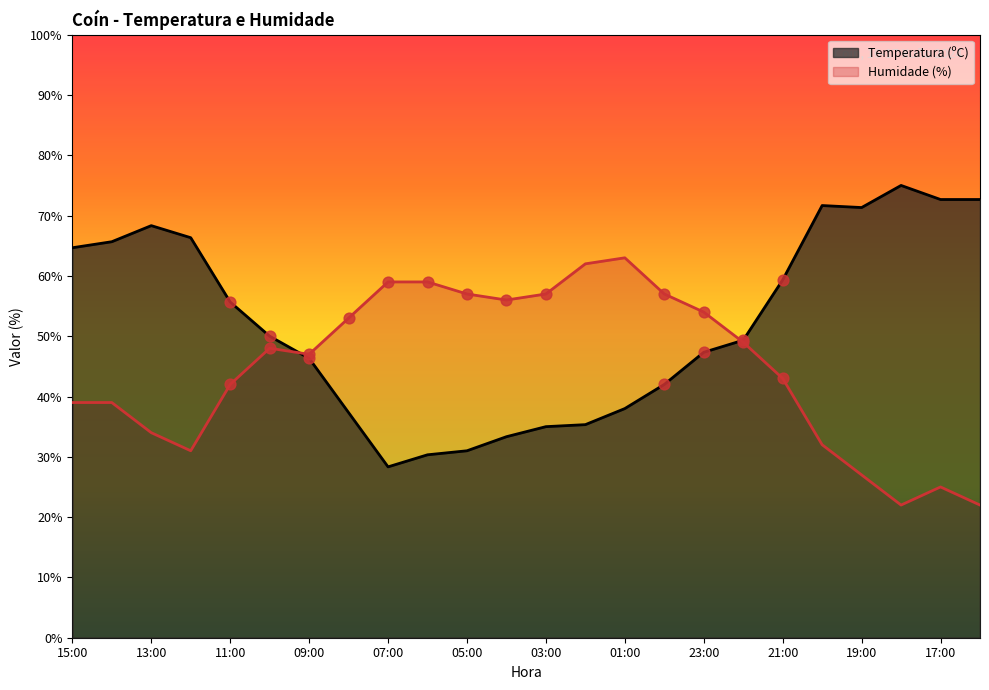

Which series reaches the minimum Y coordinate?

Humidade (%)